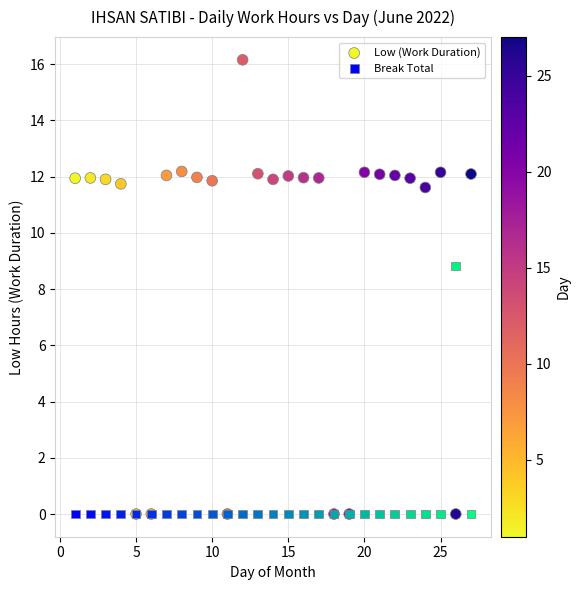

Across all series, what Y value is closest to 8?

8.8